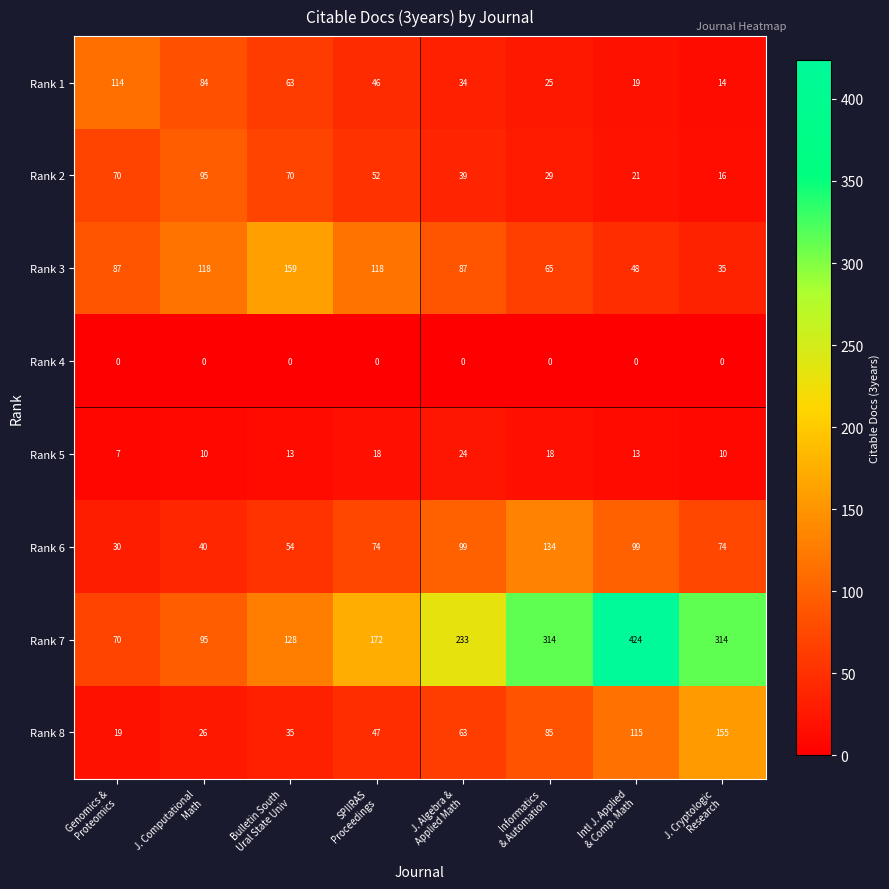

Which series has the widest spread of values?

Rank 7